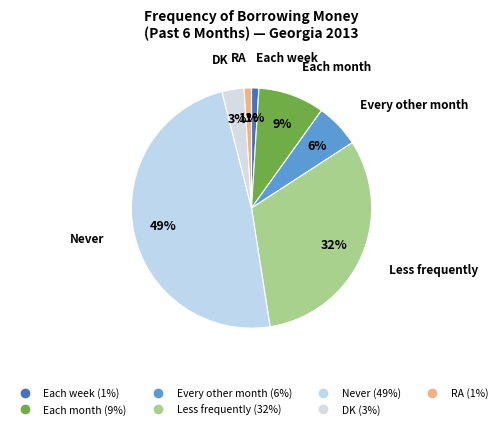

How many slices are in this pie chart?

7